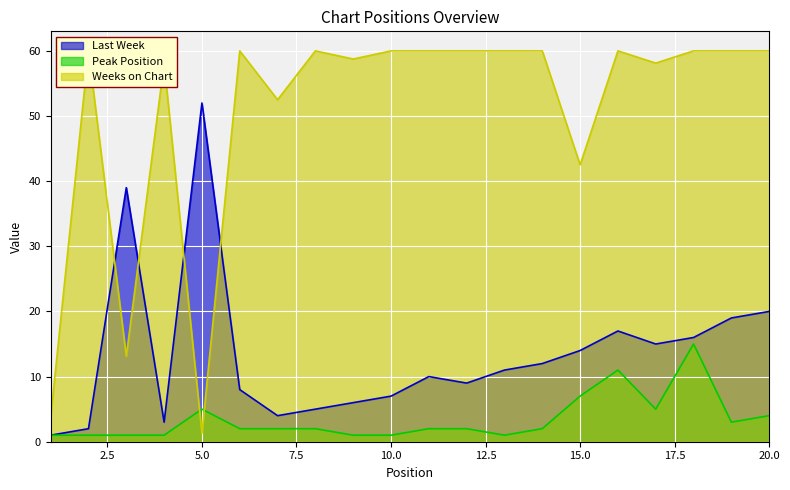

Reading left to right, what are all the values shown in this chart?

Last Week: 1=1.0	2=2.0	3=39.0	4=3.0	5=52.0	6=8.0	7=4.0	8=5.0	9=6.0	10=7.0	11=10.0	12=9.0	13=11.0	14=12.0	15=14.0	16=17.0	17=15.0	18=16.0	19=19.0	20=20.0
Peak Position: 1=1.0	2=1.0	3=1.0	4=1.0	5=5.0	6=2.0	7=2.0	8=2.0	9=1.0	10=1.0	11=2.0	12=2.0	13=1.0	14=2.0	15=7.0	16=11.0	17=5.0	18=15.0	19=3.0	20=4.0
Weeks on Chart: 1=3.8	2=60.0	3=13.1	4=58.1	5=1.2	6=60.0	7=52.5	8=60.0	9=58.8	10=60.0	11=60.0	12=60.0	13=60.0	14=60.0	15=42.5	16=60.0	17=58.1	18=60.0	19=60.0	20=60.0